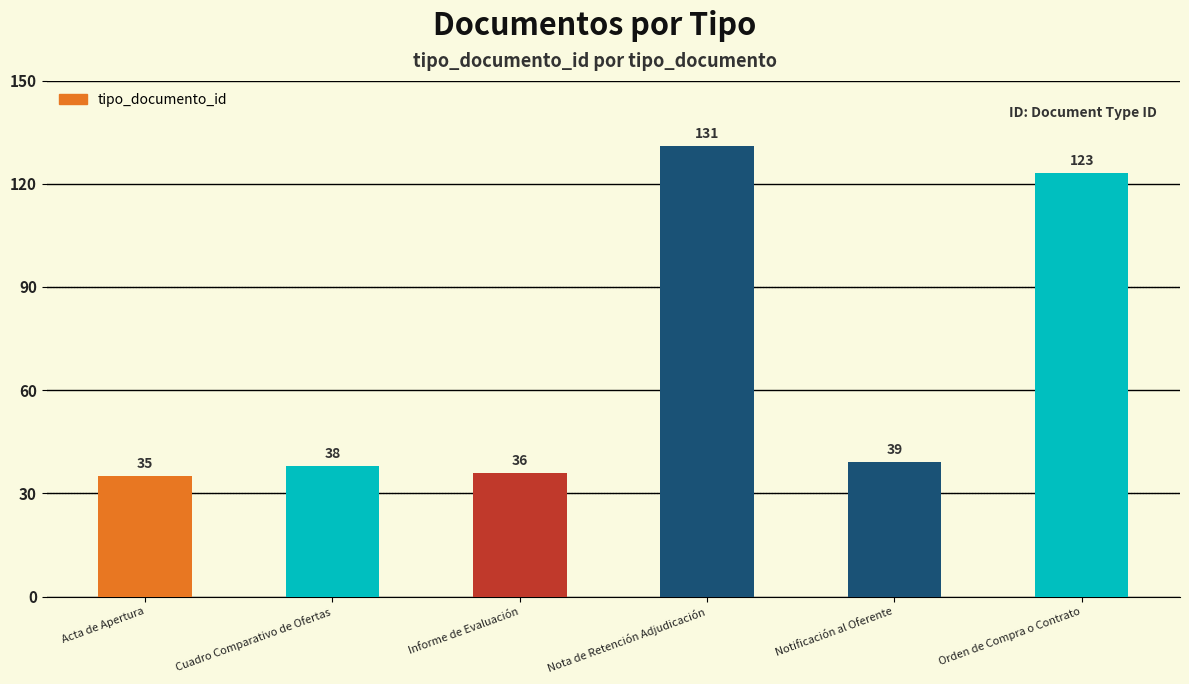

What is the sum of the values at Acta de Apertura and Informe de Evaluación?

71